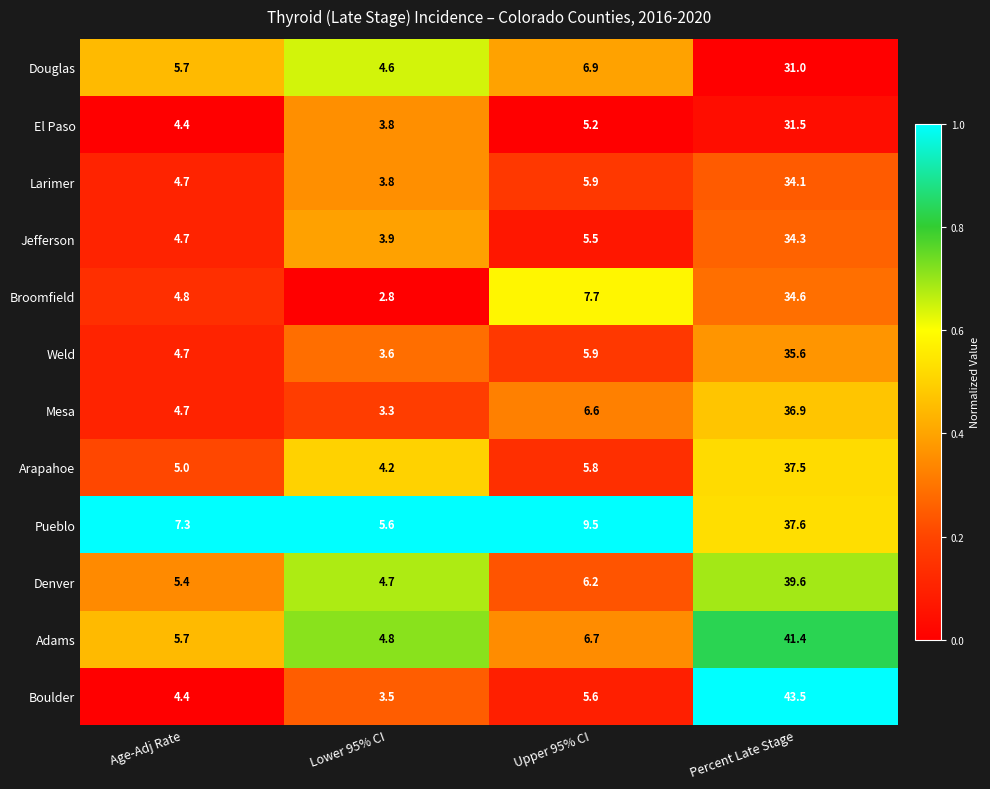

True or false: Denver has a value of 7.1 at Age-Adj Rate.

False